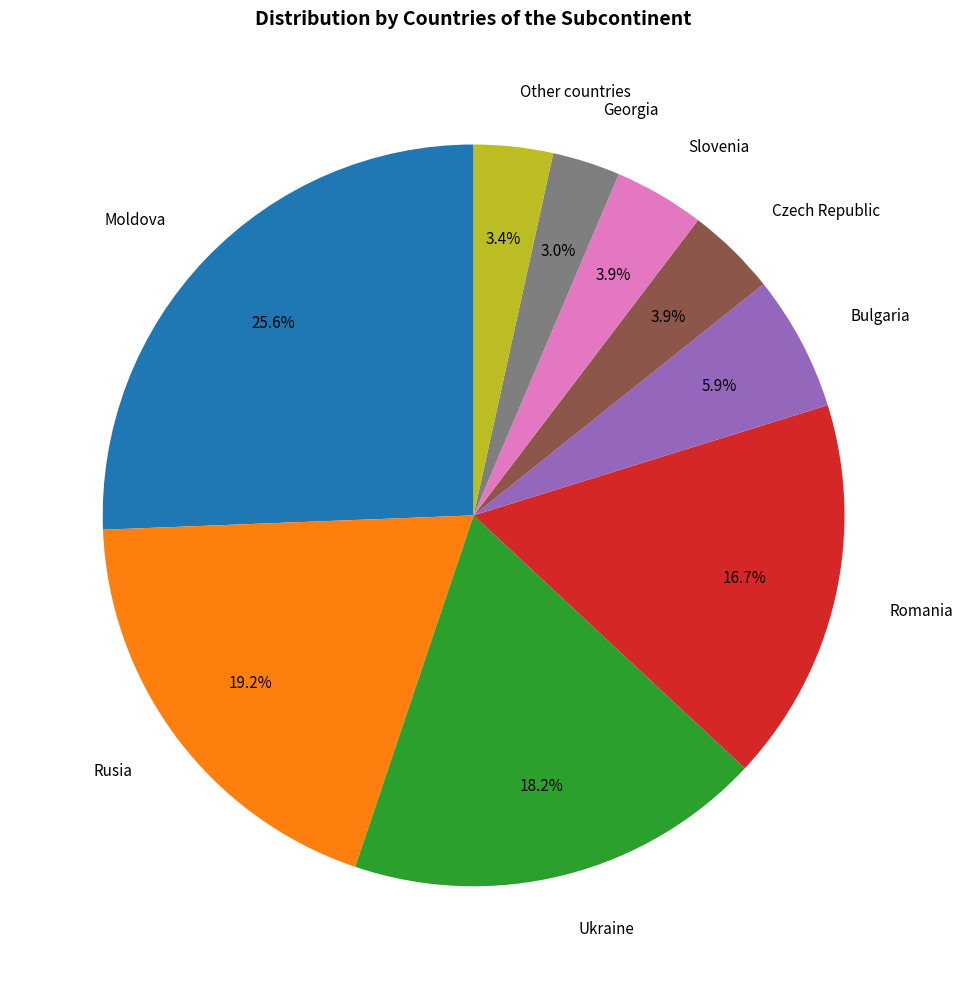

Which has a higher value, Slovenia or Bulgaria?

Bulgaria